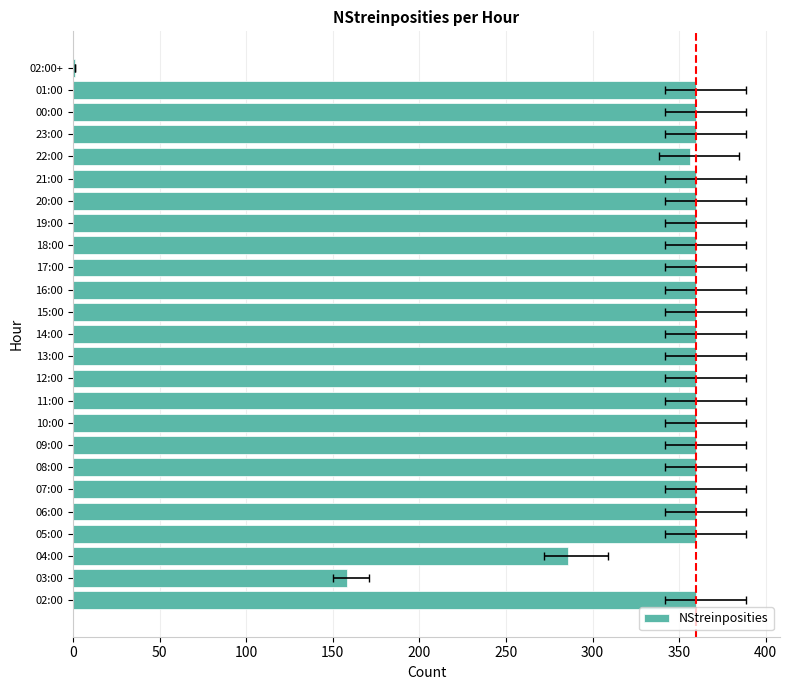

What is the smallest value displayed?

1